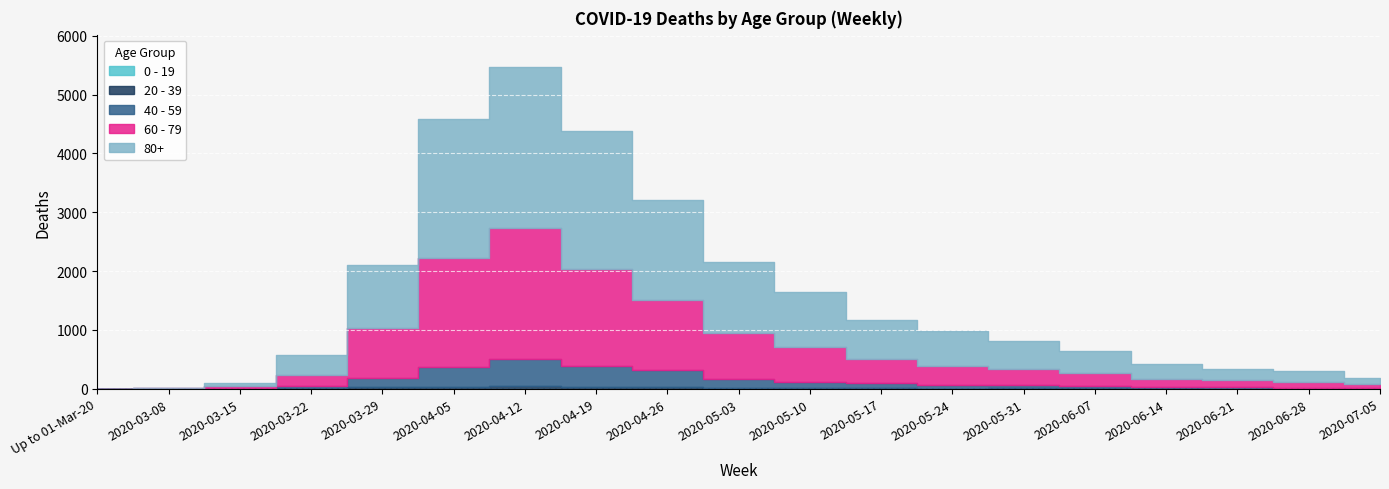

True or false: 20 - 39 and 0 - 19 cross at least once.

False